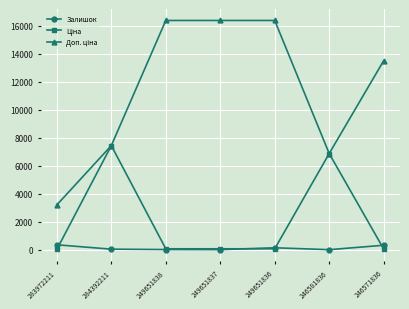

At how many categories does at least one series exceed 606?

7